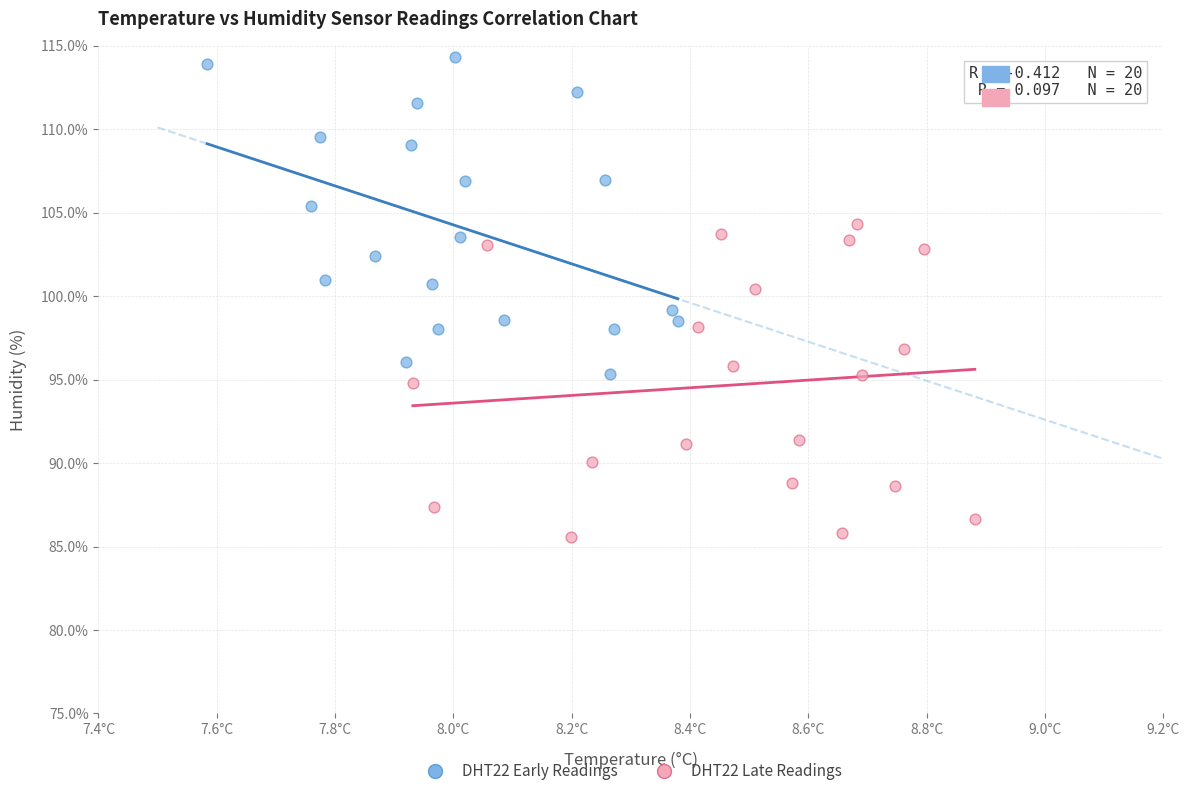

Which series contains the highest Y value?

DHT22 Early Readings